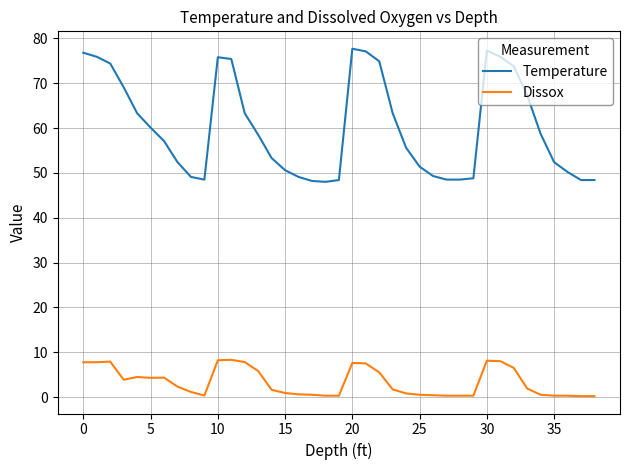

True or false: Temperature and Dissox intersect in this chart.

False